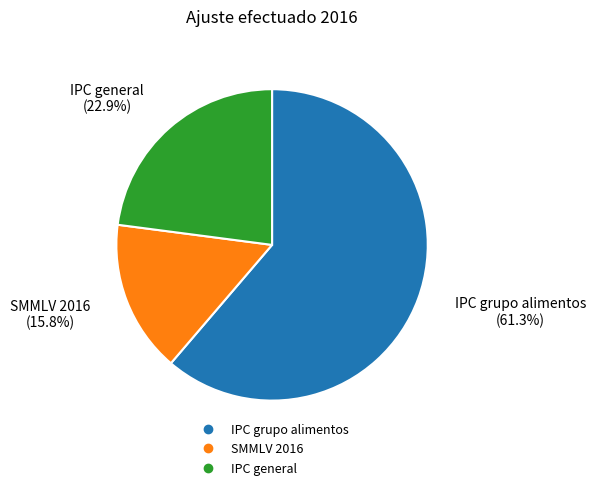

Is it true that IPC grupo alimentos is 48% of the pie?

False